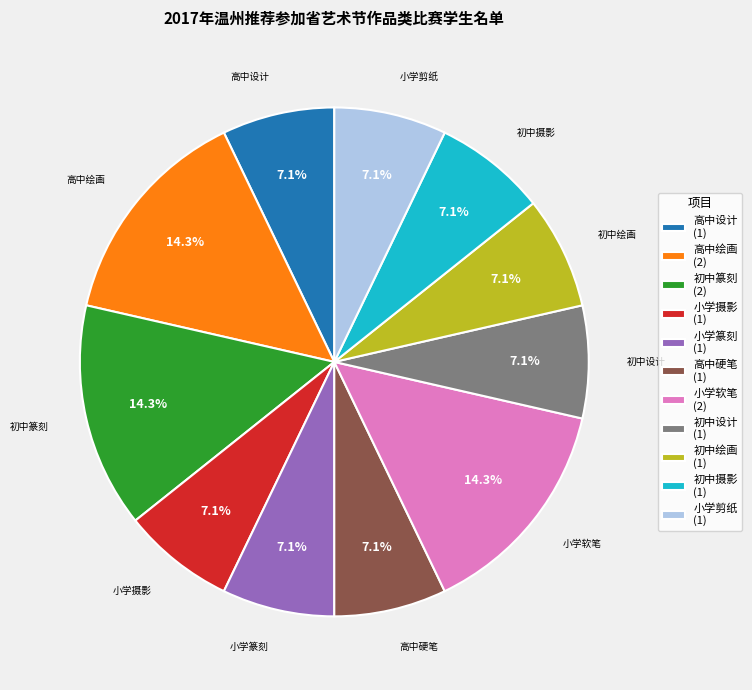

Do 小学摄影 (1) and 初中摄影 (1) together represent more than half of the pie?

No